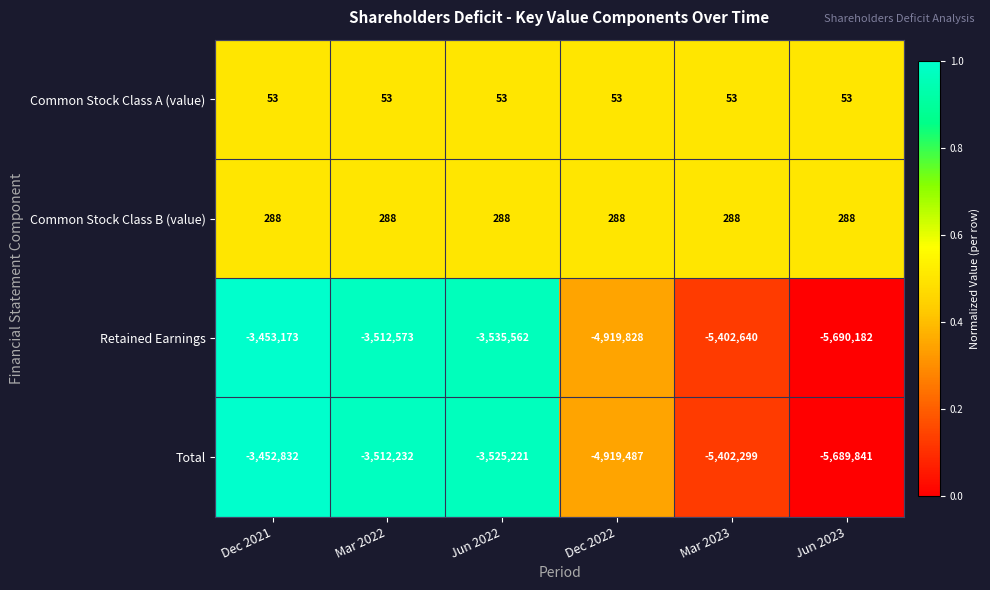

Which category has the highest value in the Total series?

Dec 2021